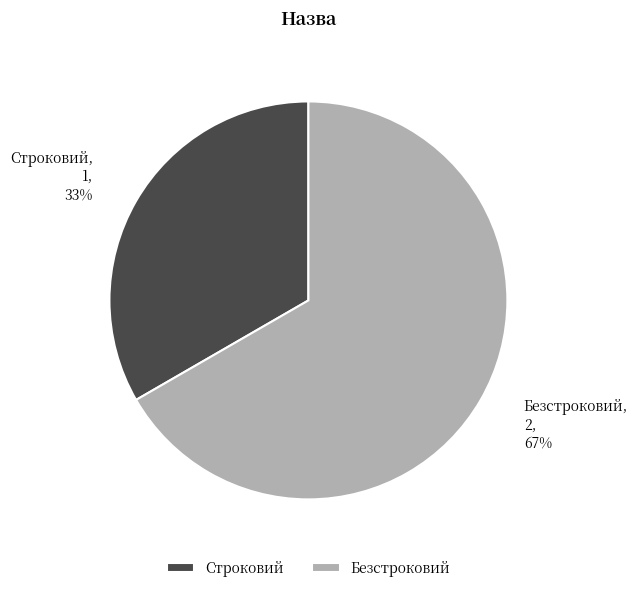

Count the number of slices in the pie.

2